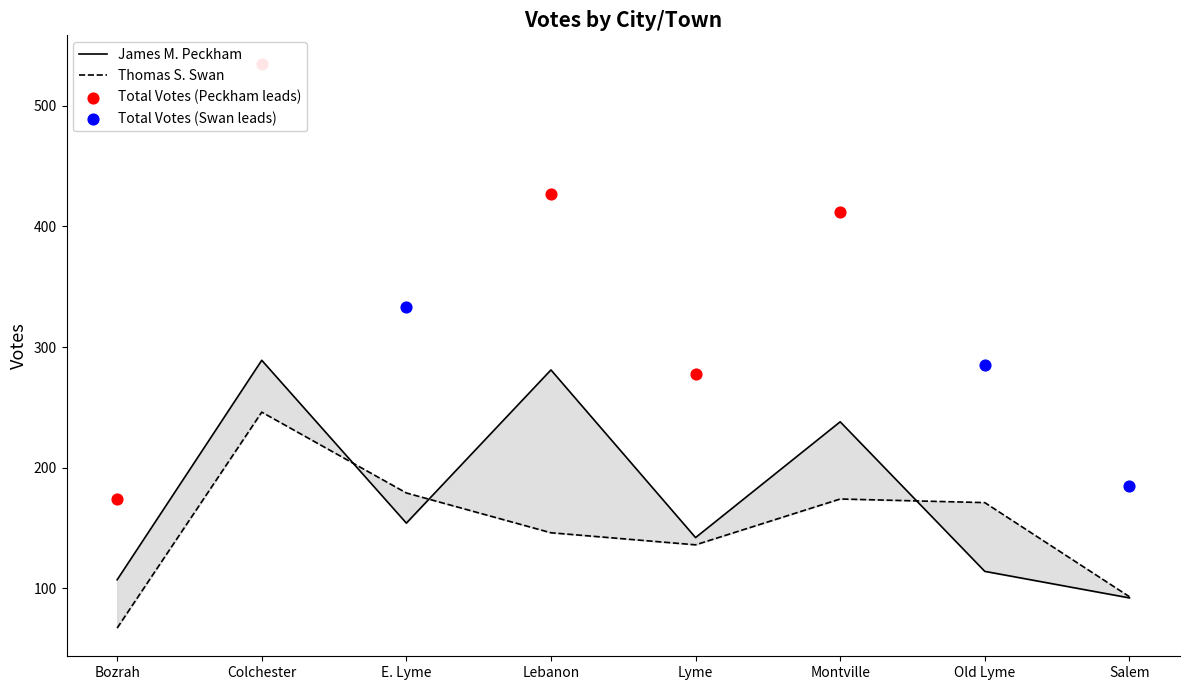

Which series has the widest spread of Y values?

James M. Peckham